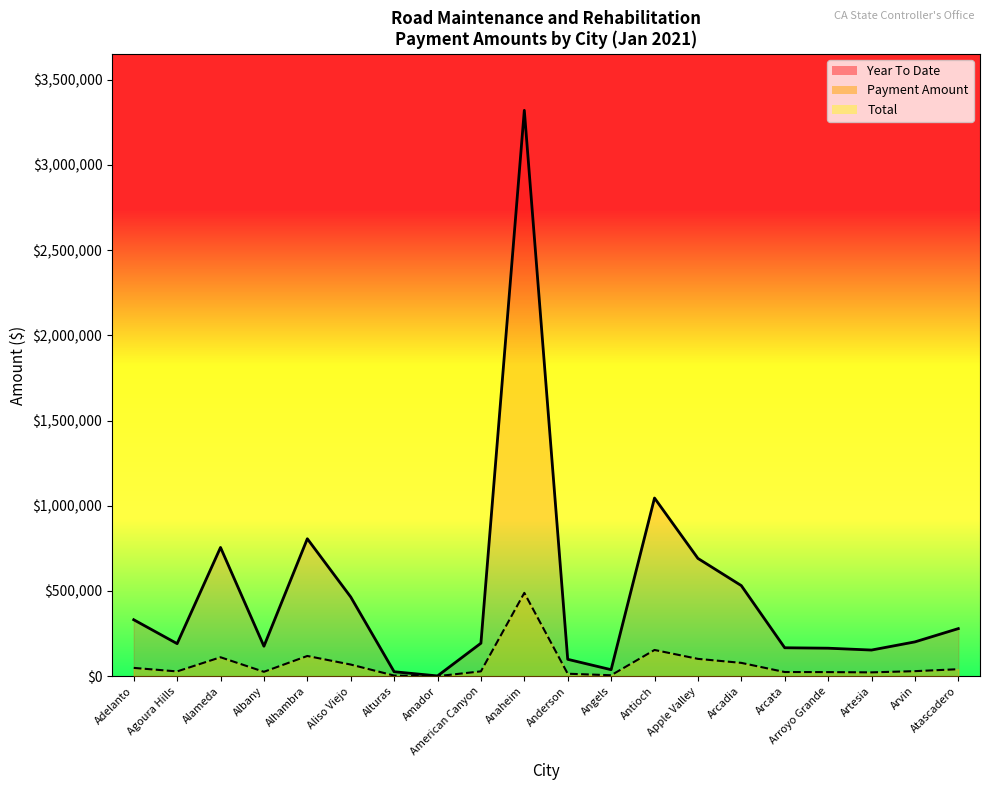

What is the difference between the Payment Amount values at Arvin and Alameda?

81617.9